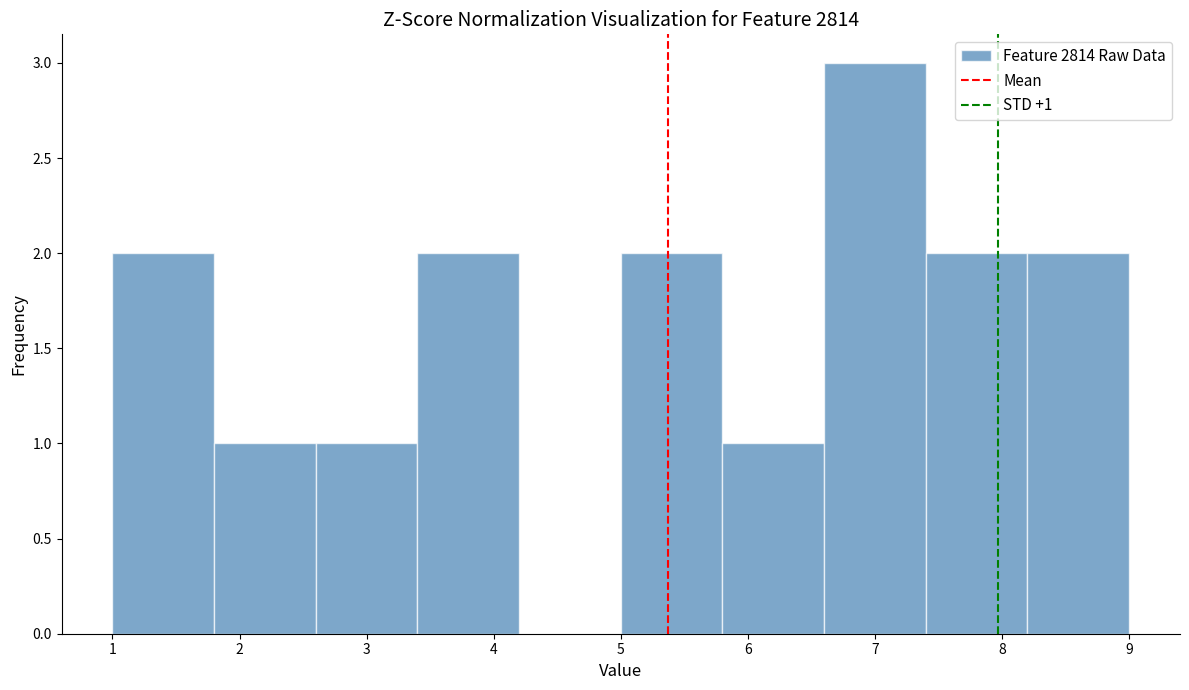

Over which range of the x-axis is the bar tallest?

6.6 to 7.4